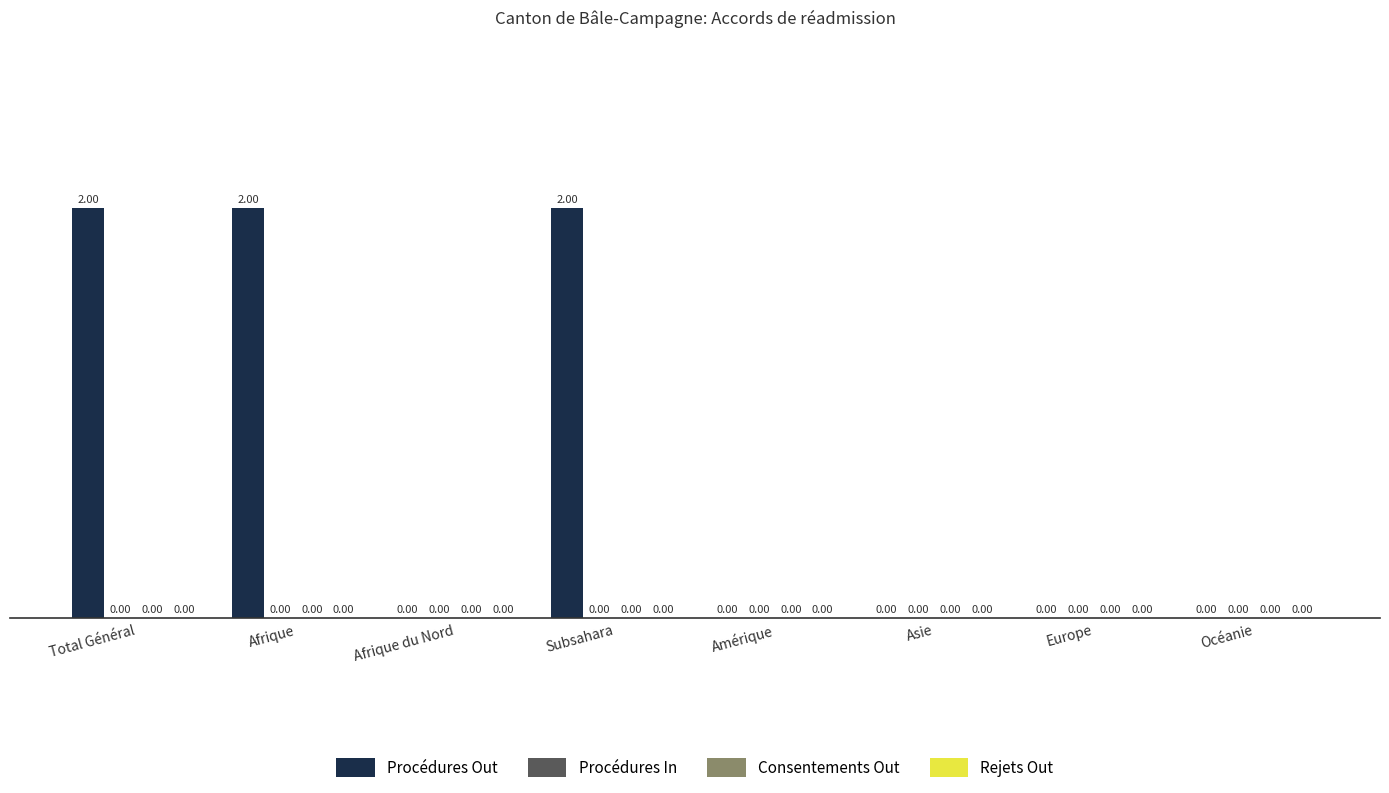

What is the sum of all values?

6